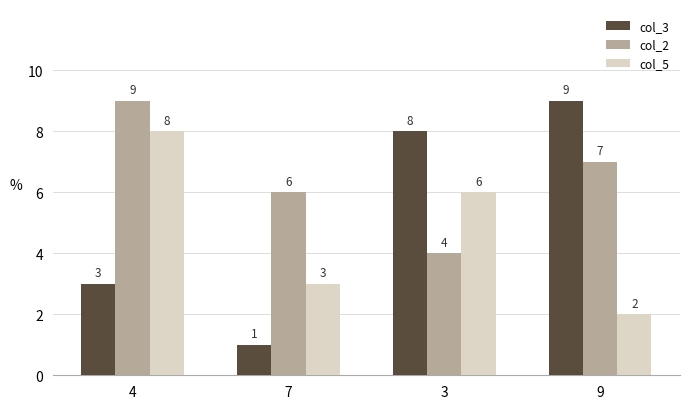

Is it true that col_2 equals 9 at 4?

True